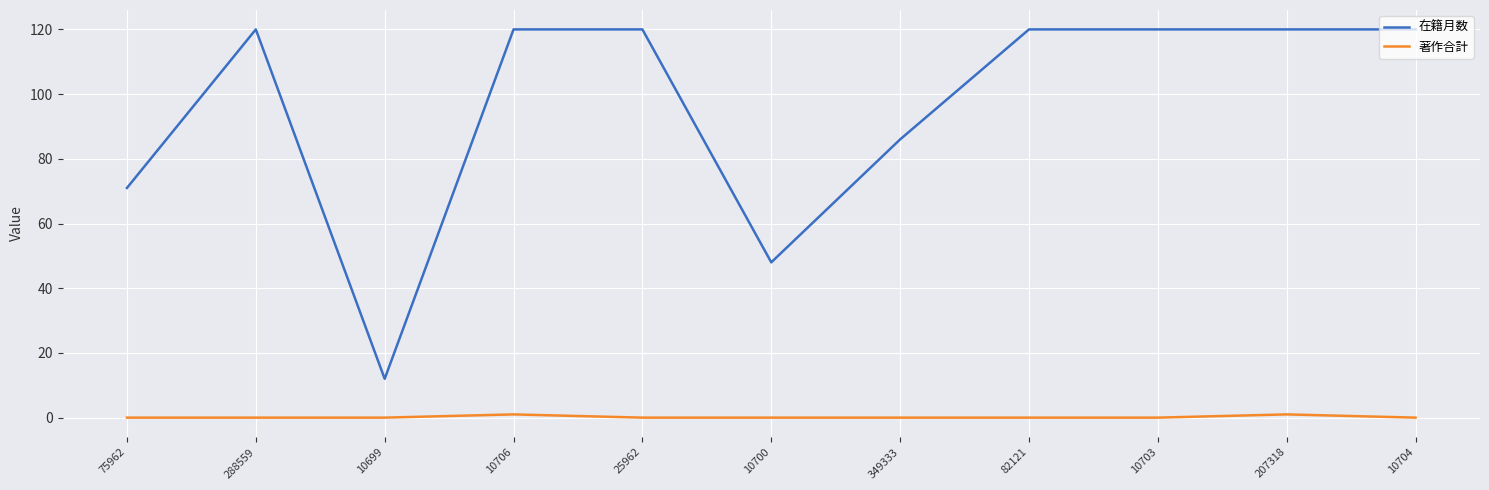

What position from the left is 25962?

5